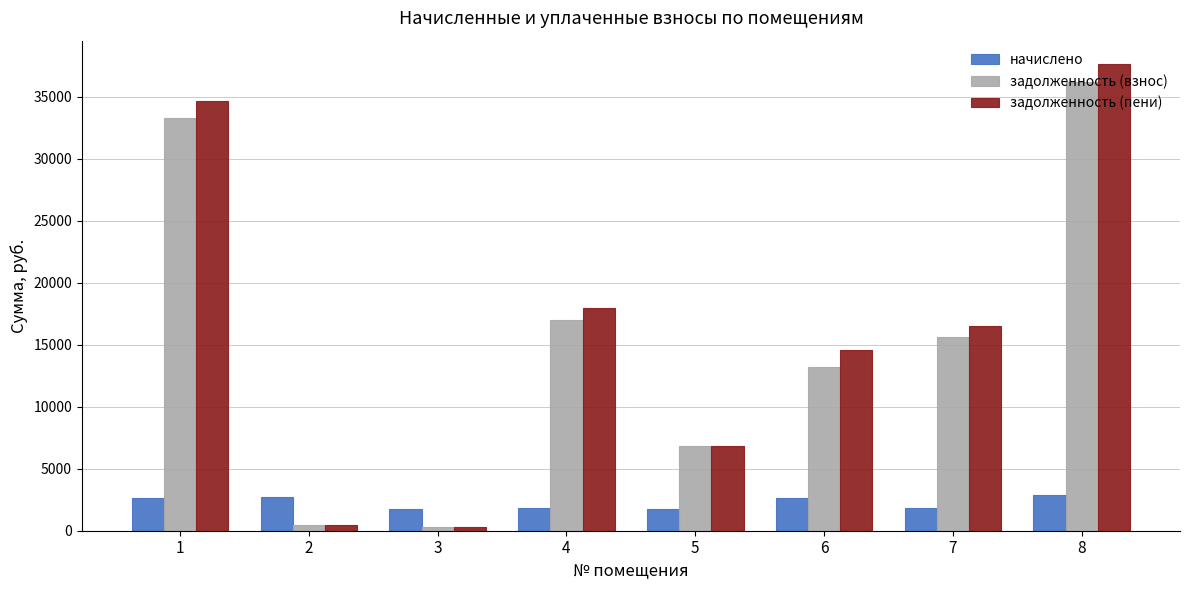

What is the spread (max minus min) of values at 5?

5070.7